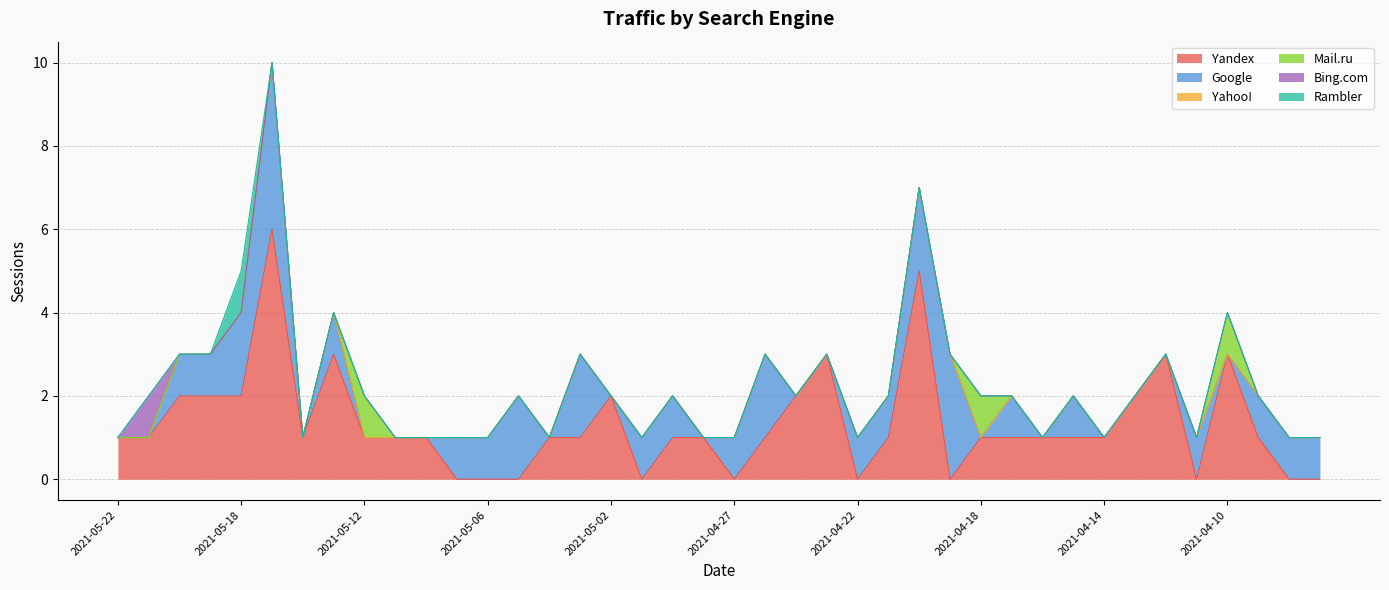

What is the difference between the maximum and minimum values in the Mail.ru series?

1